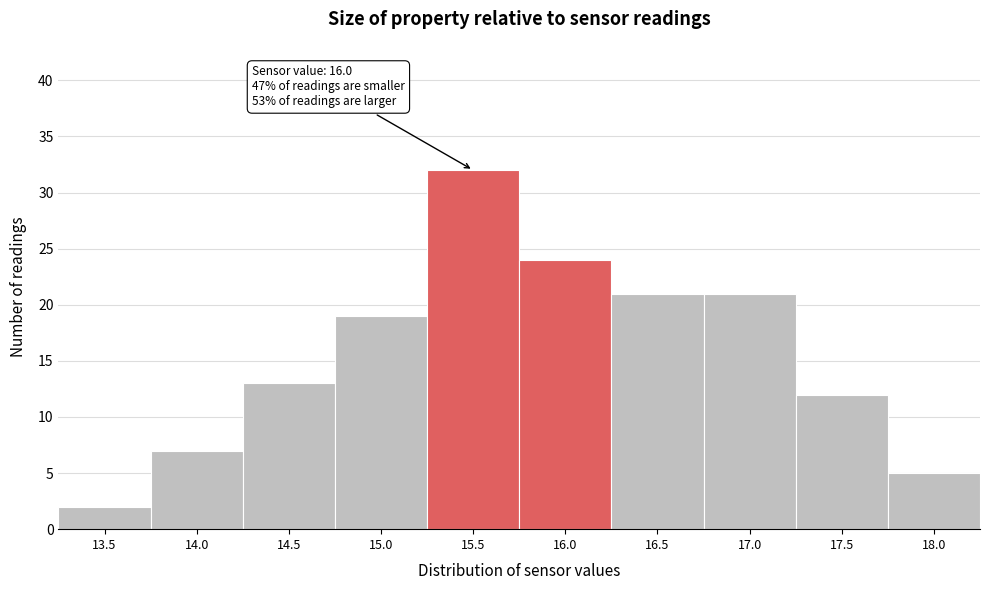

Reading right to left, transcribe all the data shown in this chart.

18.0=5	17.5=12	17.0=21	16.5=21	16.0=24	15.5=32	15.0=19	14.5=13	14.0=7	13.5=2